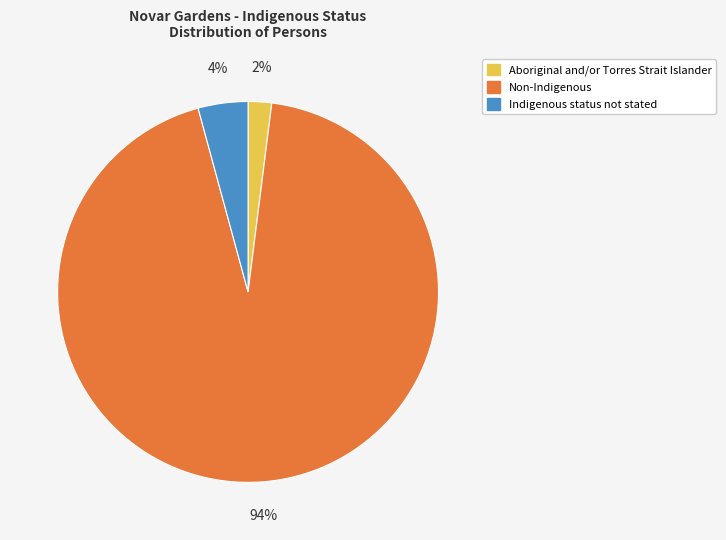

To the nearest percent, what percentage of the pie is Indigenous status not stated?

4%